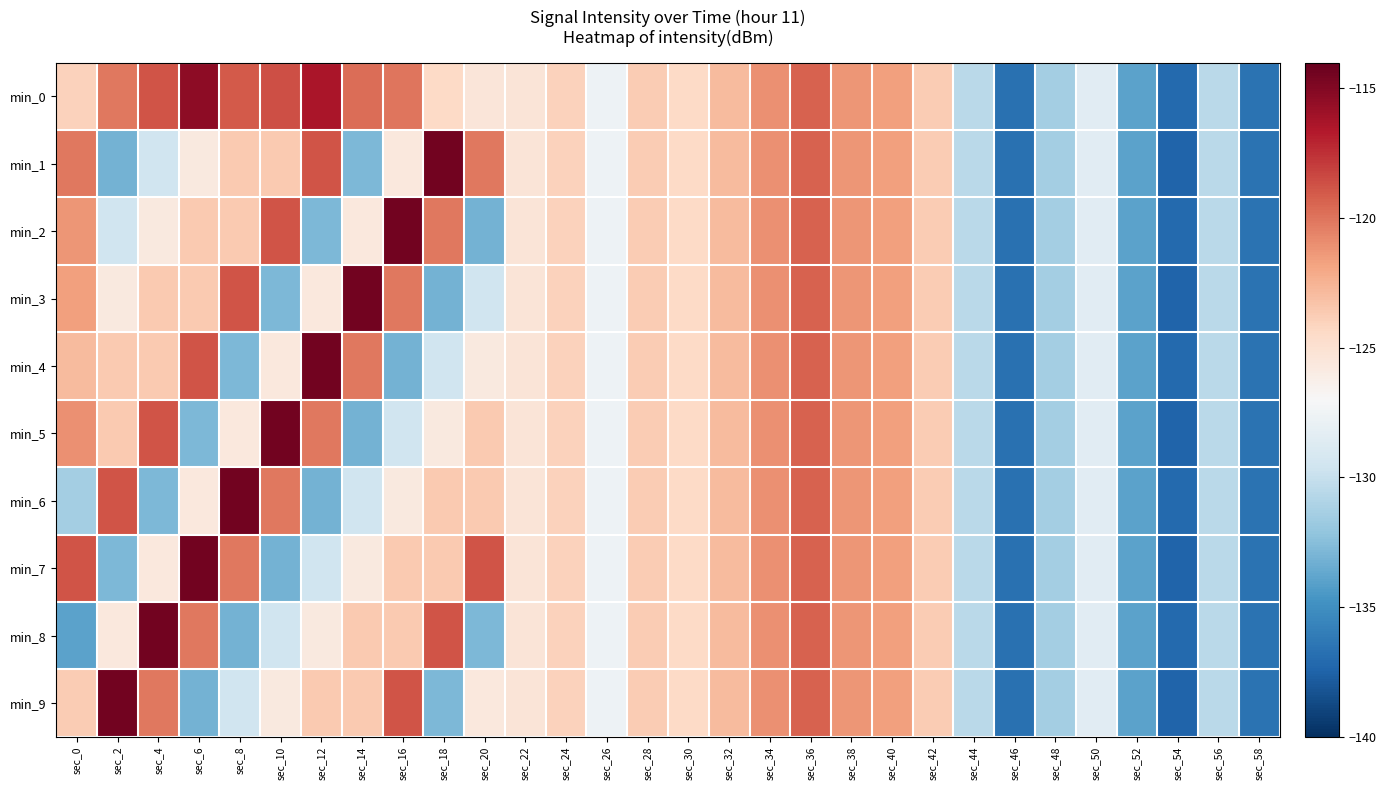

At which category is the sum across all series the highest?

sec_36